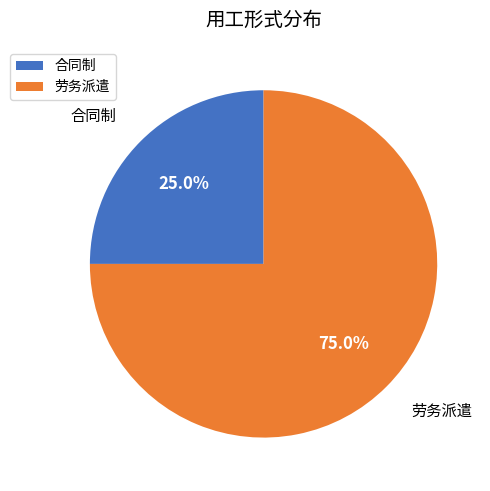

Which slice is the largest?

劳务派遣